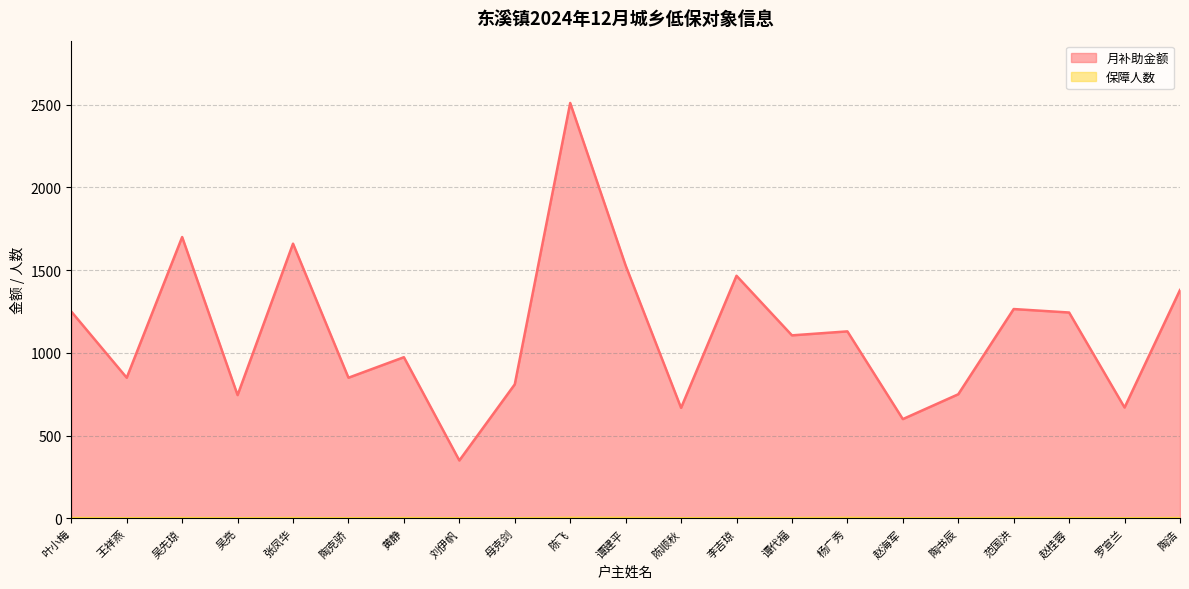

Reading left to right, what are all the values shown in this chart?

月补助金额: 叶小梅=1250	王祥燕=850	吴先琼=1700	吴亮=745	张凤华=1660	陶克骄=850	黄静=974	刘伊帆=350	母克剑=810	陈飞=2510	谭建平=1528	陈顺秋=668	李吉琼=1466	谭代福=1106	杨广秀=1130	赵海军=600	陶书辰=750	范国洪=1265	赵桂蓉=1244	罗宣兰=670	陶浩=1380
保障人数: 叶小梅=2	王祥燕=1	吴先琼=2	吴亮=1	张凤华=2	陶克骄=1	黄静=2	刘伊帆=1	母克剑=1	陈飞=3	谭建平=3	陈顺秋=1	李吉琼=2	谭代福=2	杨广秀=3	赵海军=1	陶书辰=1	范国洪=3	赵桂蓉=2	罗宣兰=1	陶浩=2